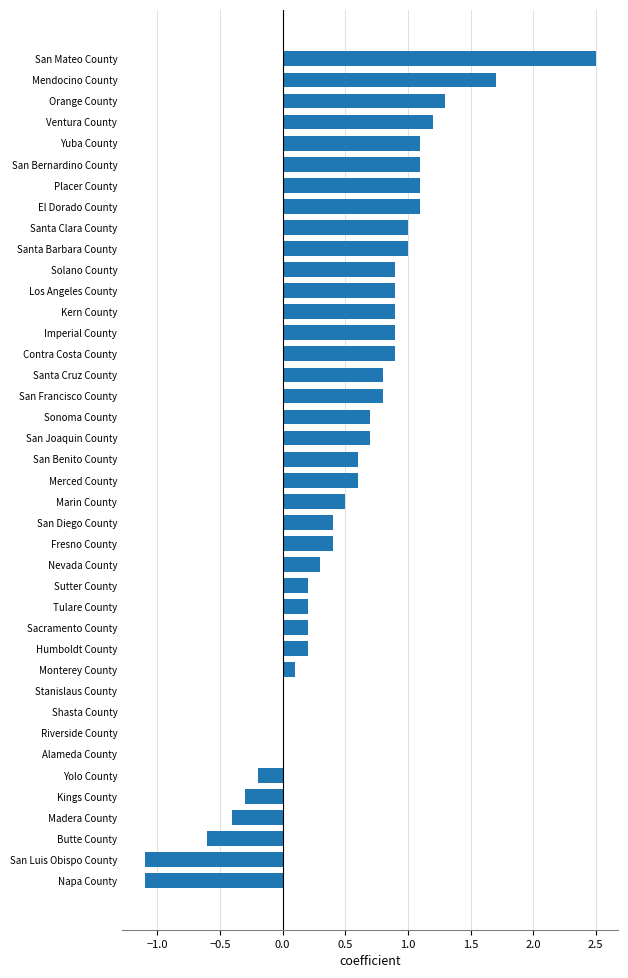

Which label corresponds to the largest value in the chart?

San Mateo County